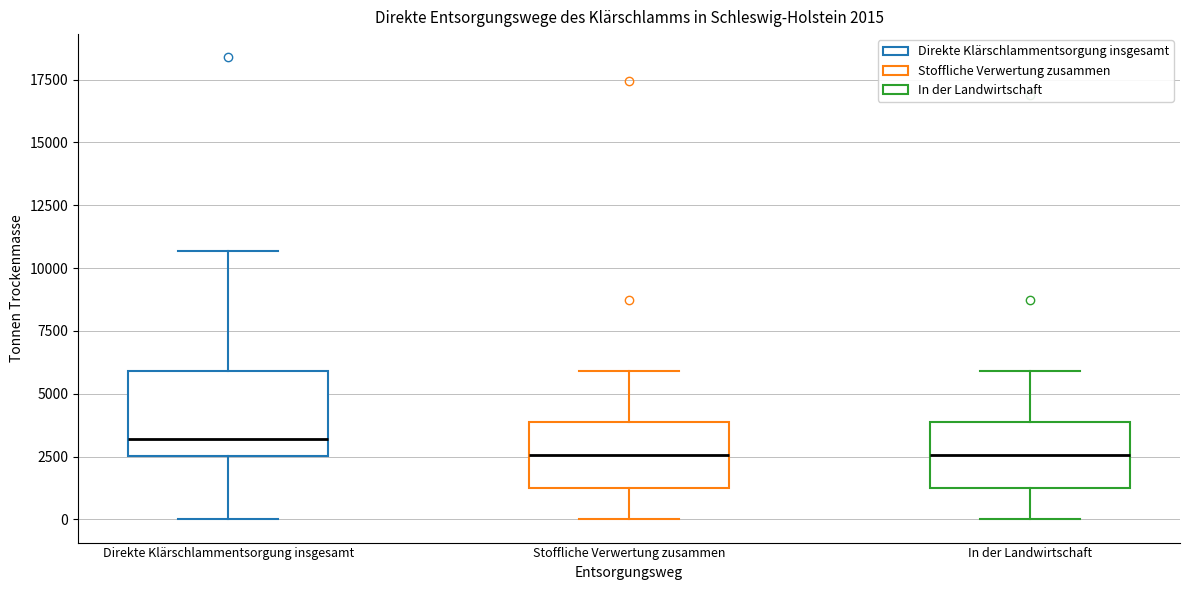

Which box's median line is the highest?

Direkte Klärschlammentsorgung insgesamt